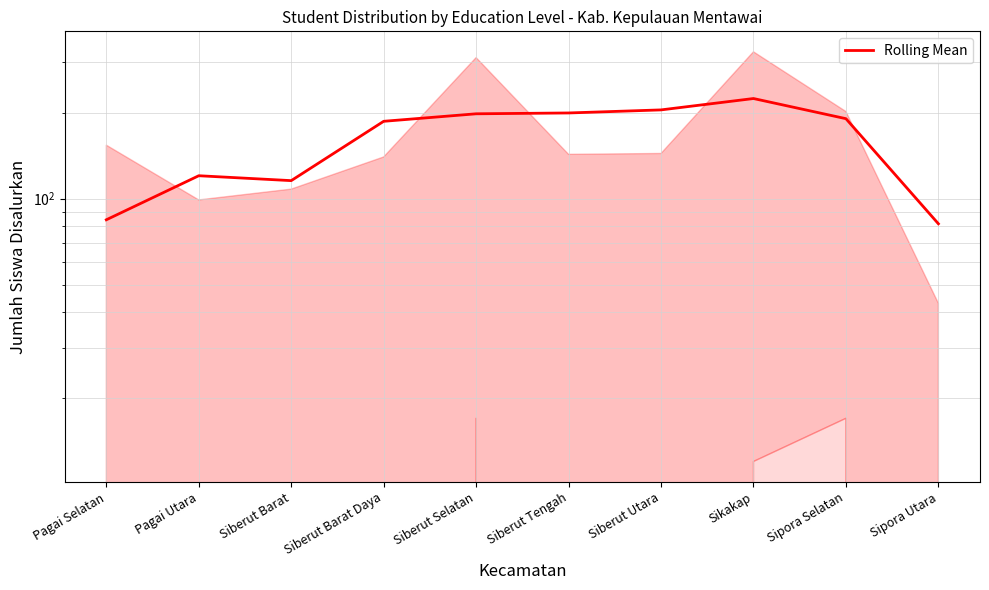

How many interior local peaks (higher than both neighbors) does the data have?

2